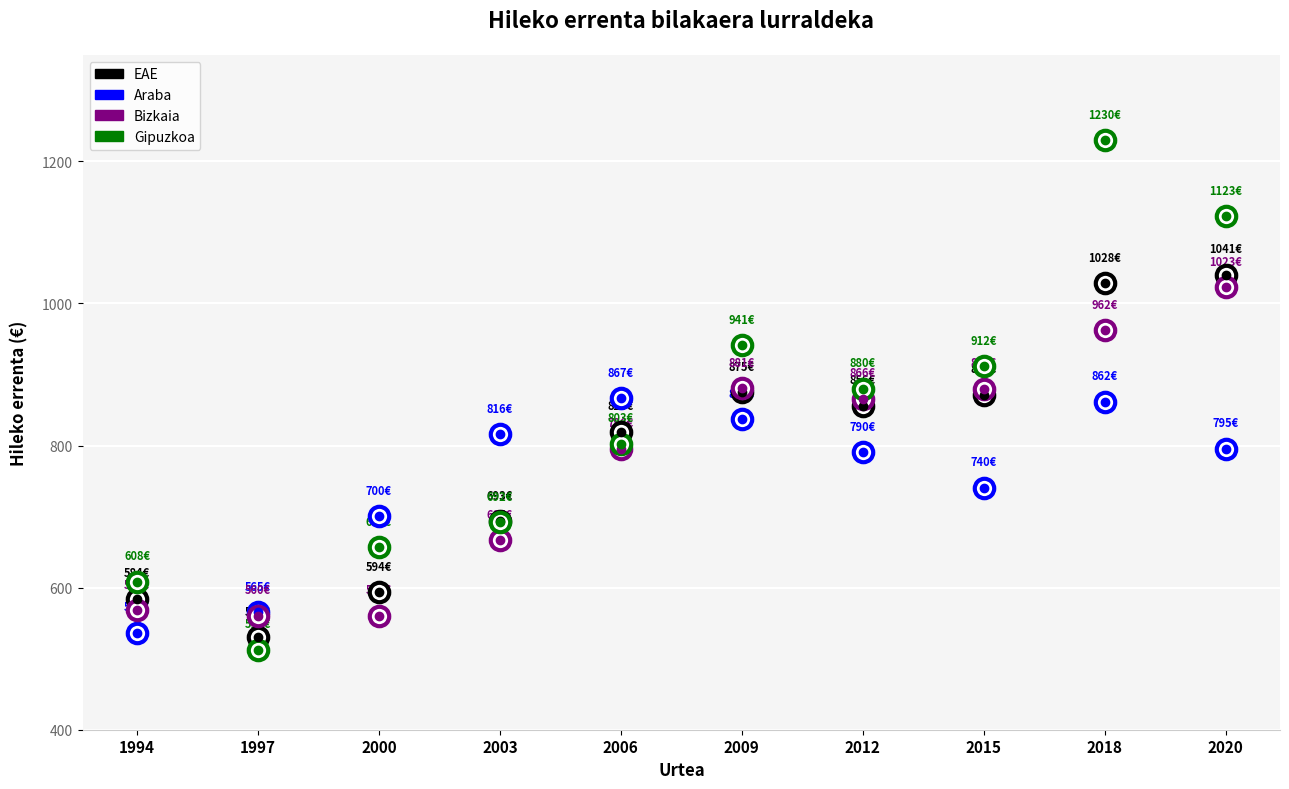

How many values in the Bizkaia series exceed 865?

5